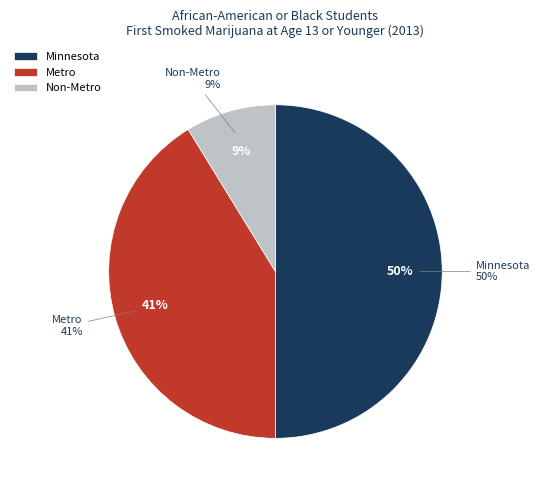

What percentage is the Minnesota slice, to the nearest percent?

50%